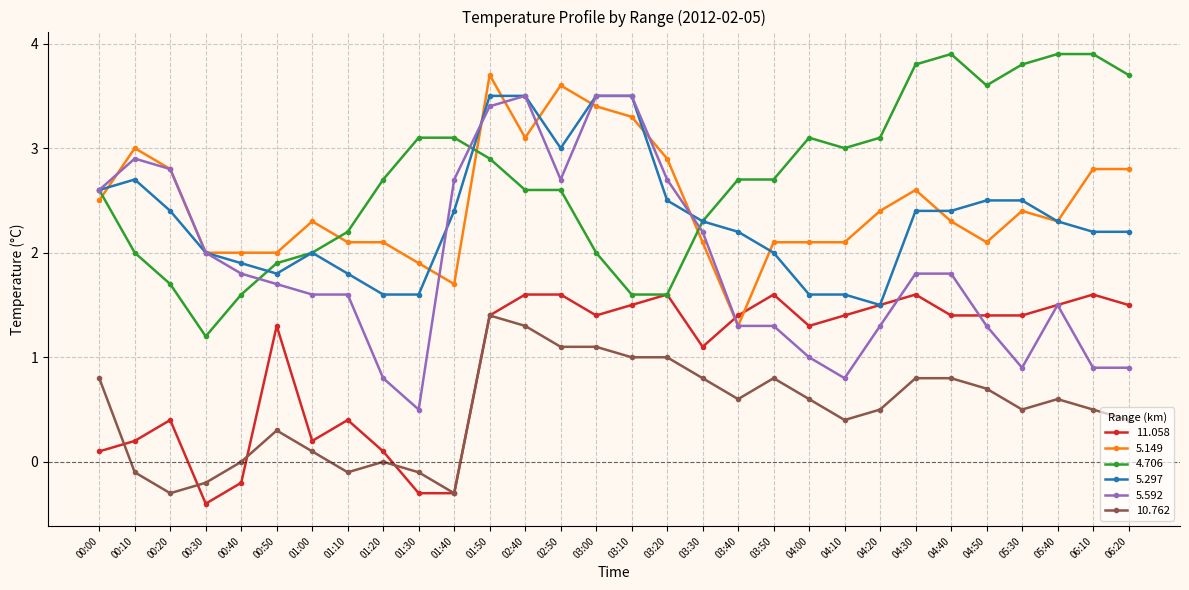

Where is the first local maximum for 5.297?

00:10